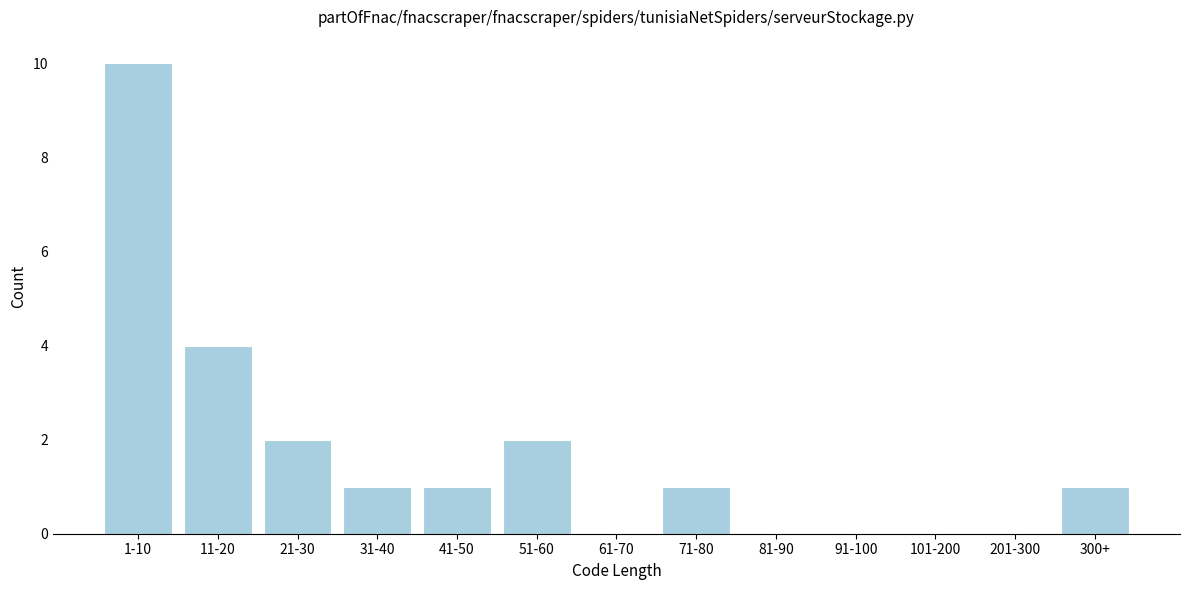

Reading right to left, list all the values displayed in this chart.

300+=1	201-300=0	101-200=0	91-100=0	81-90=0	71-80=1	61-70=0	51-60=2	41-50=1	31-40=1	21-30=2	11-20=4	1-10=10